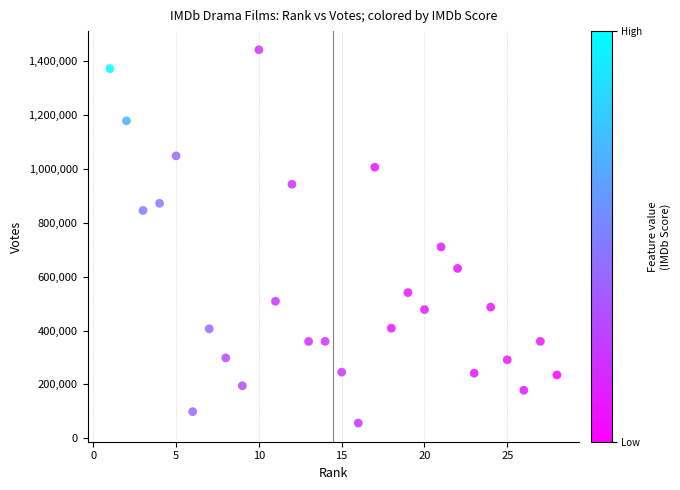

What is the range of Y values (max minus min)?

1386087